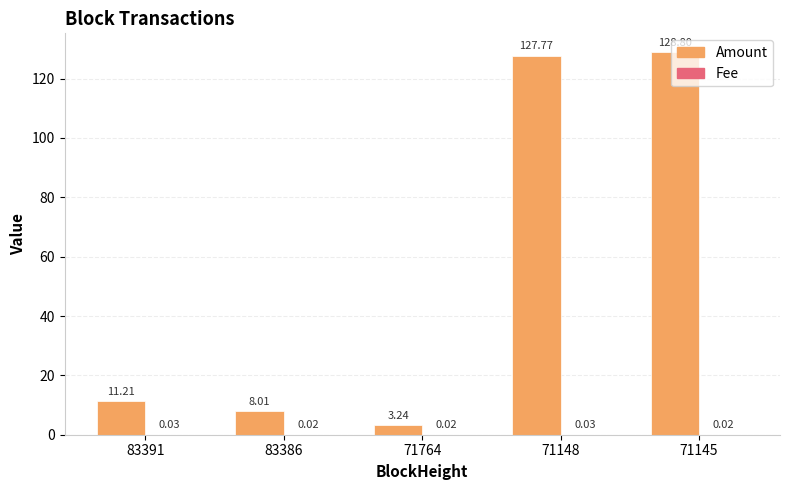

Between 83386 and 71148, which series saw the biggest shift?

Amount